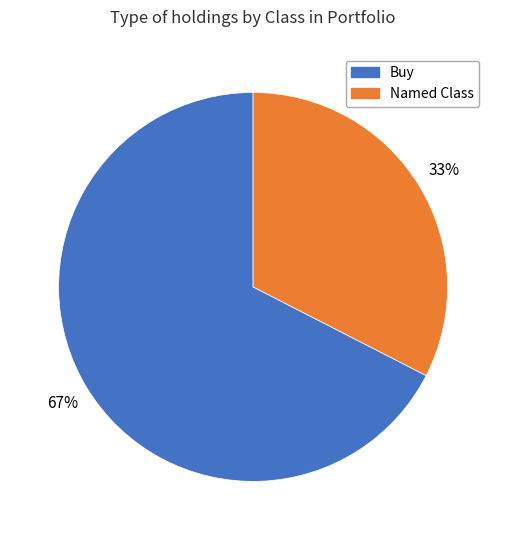

Do Buy and Named Class together represent more than half of the pie?

Yes